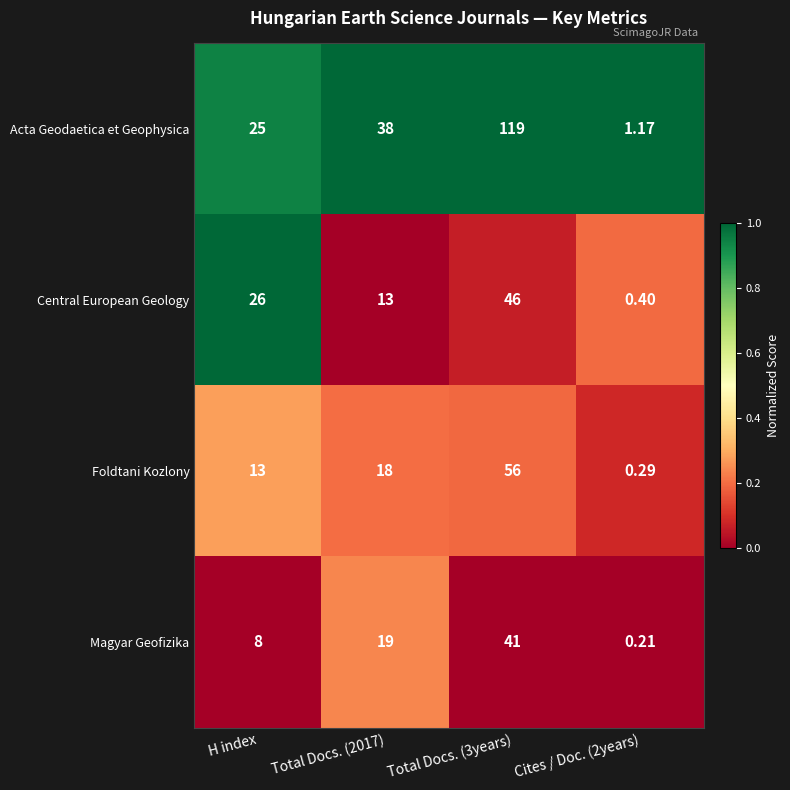

At which label is Central European Geology closest to 23?

H index